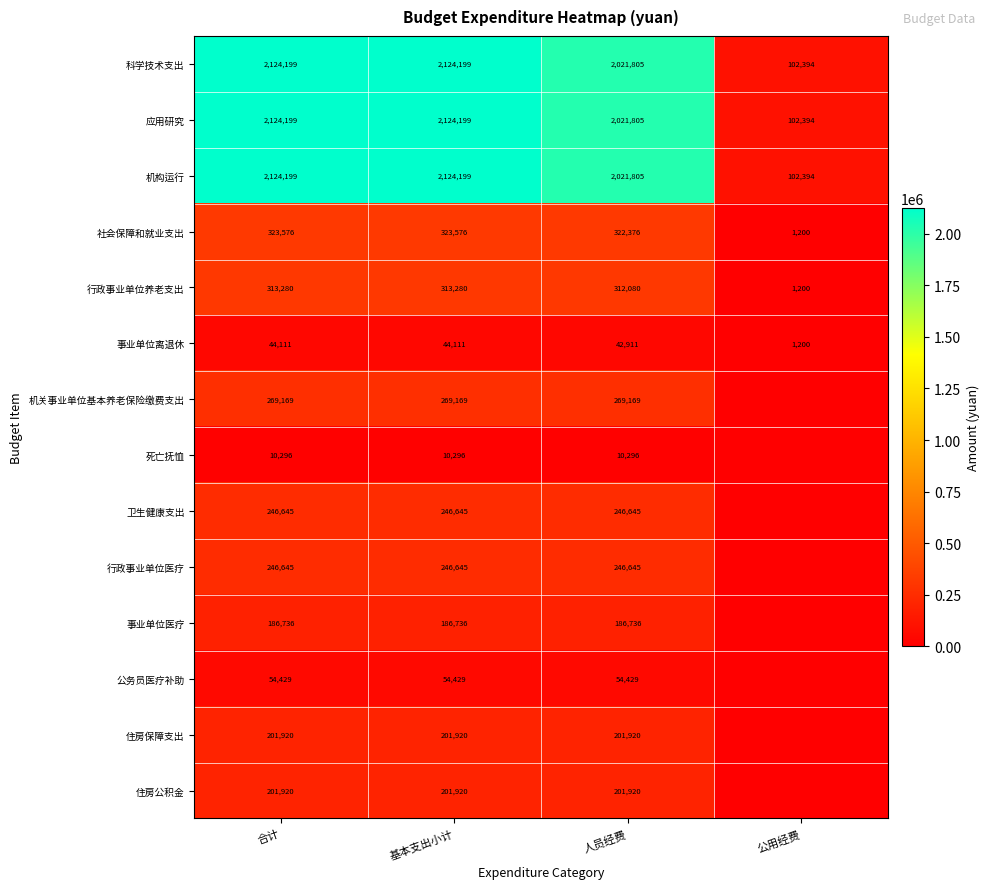

What is the total value across all series at 公用经费?

310783.0